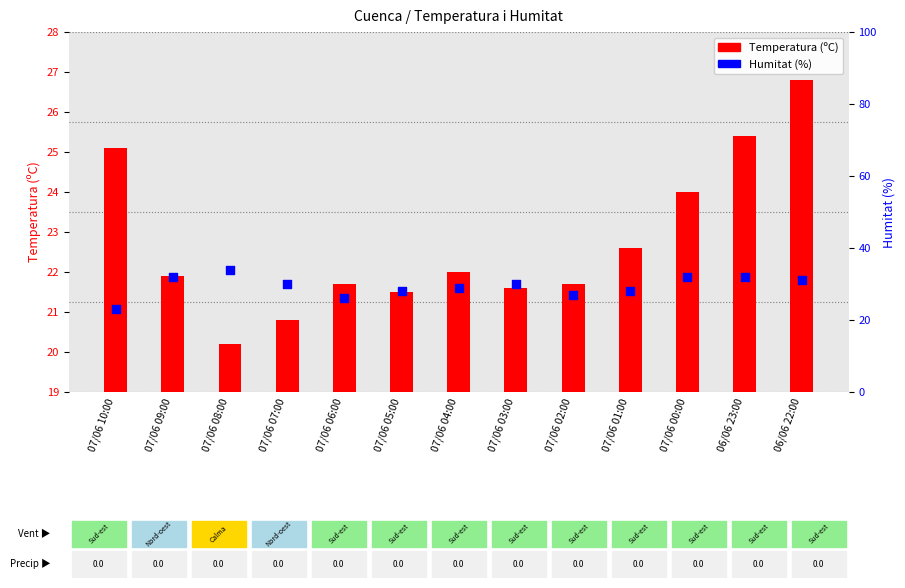

Which series has the largest total across all categories?

Humitat (%)